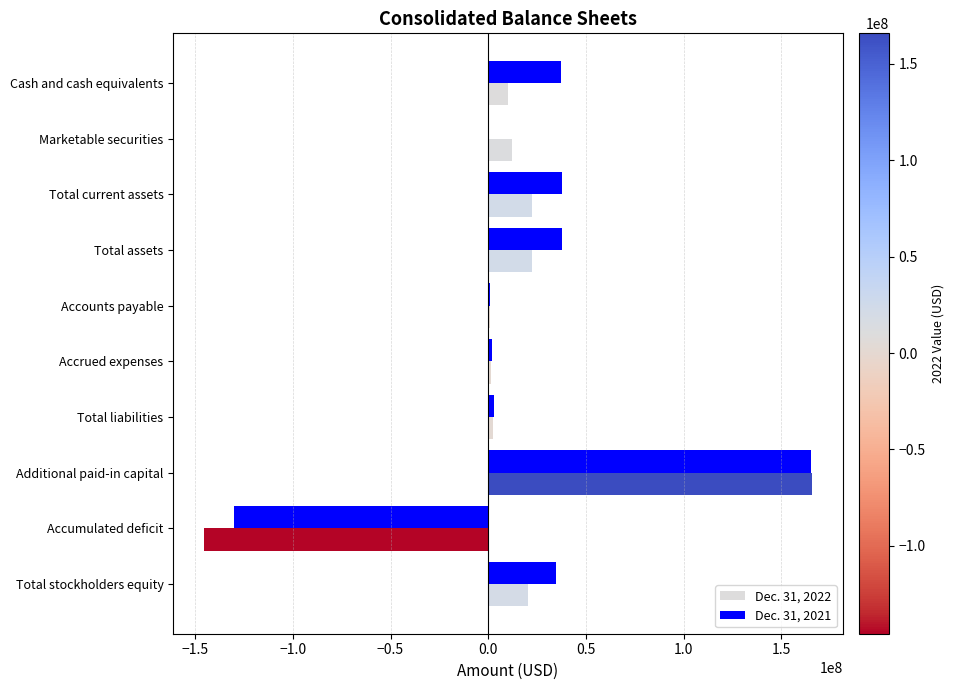

How many series are shown in this chart?

2